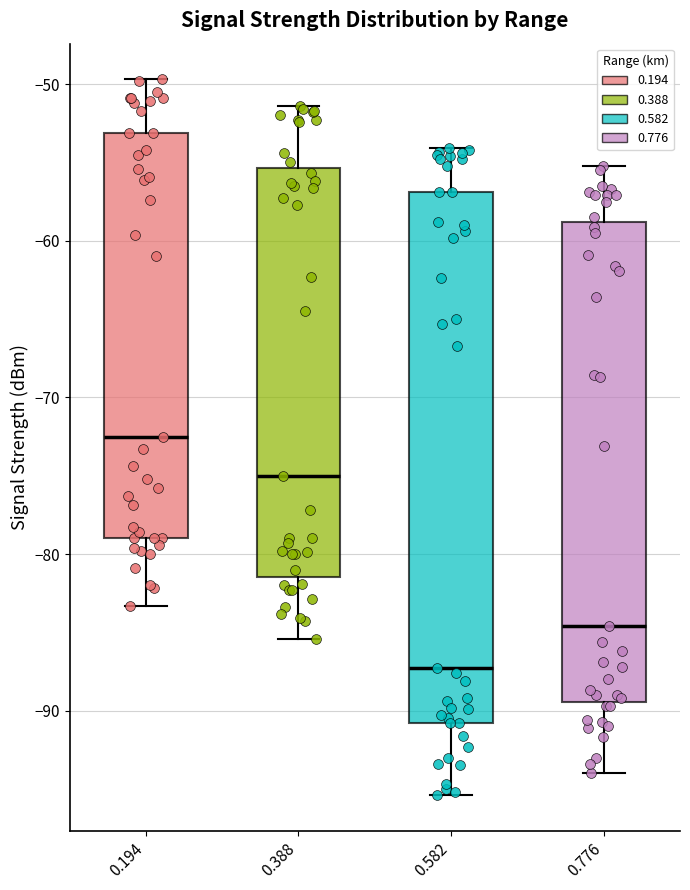

Reading left to right, read every box against the y-axis: the position of its median line, the range the box covers, and the ends of its whiskers. The values are not printed on the chart, so give them approximately, as read against the axis.

0.194: median -72, box -79 to -53, whiskers -83 to -50
0.388: median -75, box -81 to -55, whiskers -85 to -51
0.582: median -87, box -91 to -57, whiskers -95 to -54
0.776: median -85, box -89 to -59, whiskers -94 to -55